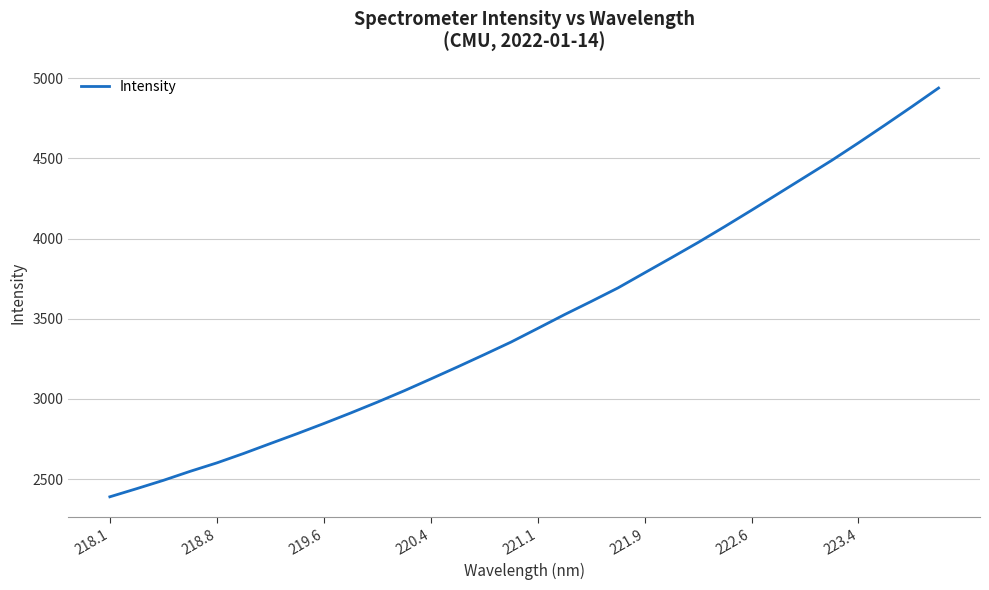

True or false: there are more than 1 points higher than both neighbors.

False